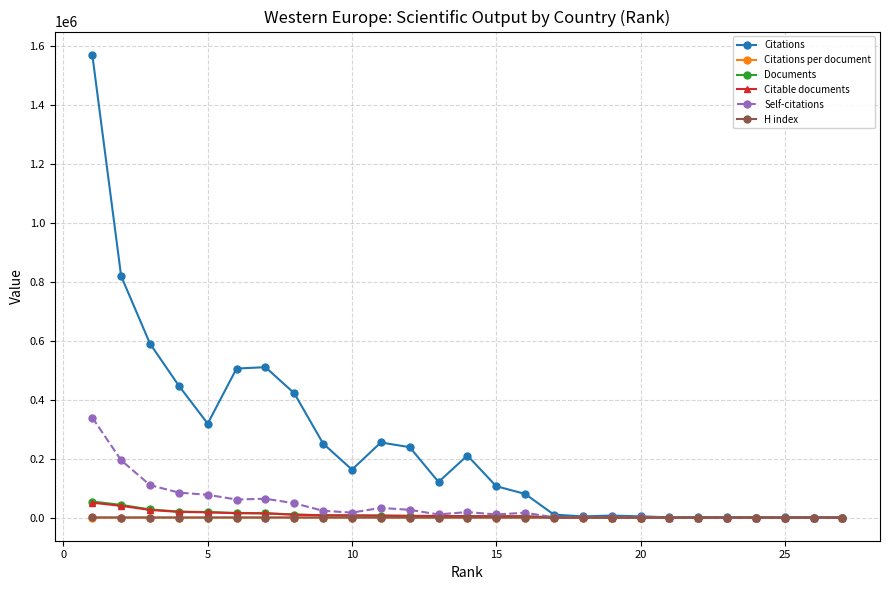

True or false: H index has more than 2 interior local peaks.

True